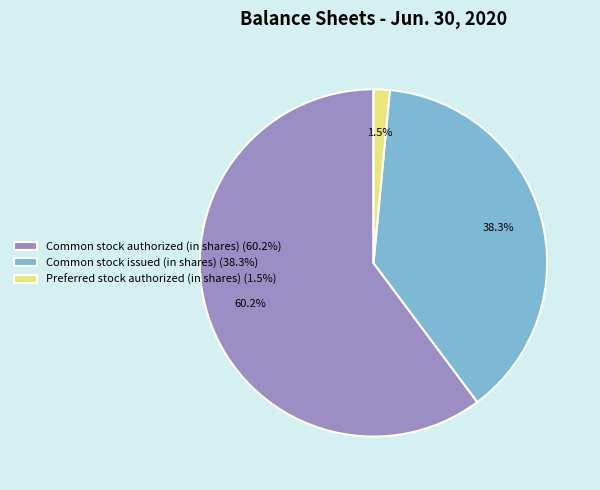

Does Common stock authorized (in shares) represent more than half of the total?

Yes